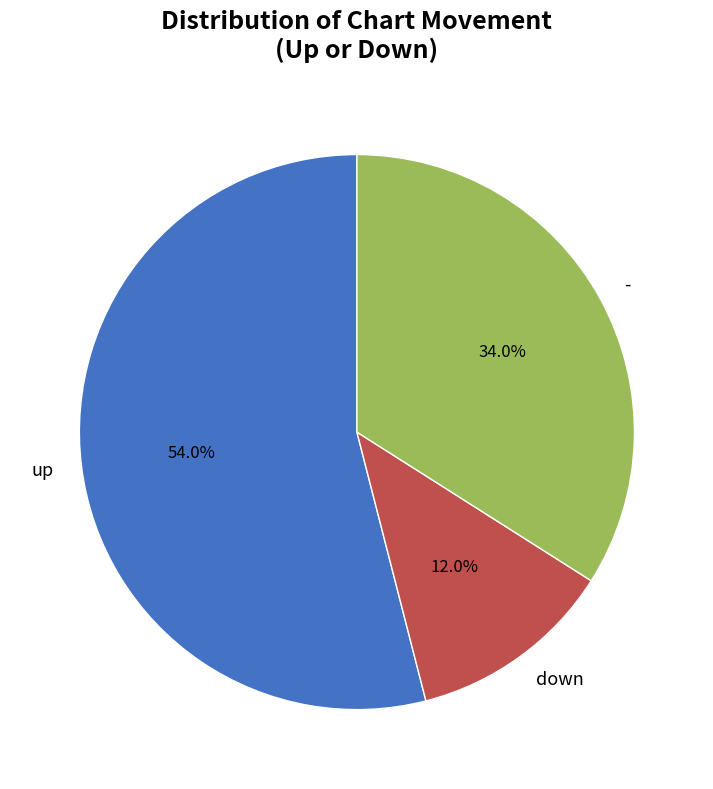

Combined, do up and down account for over 50%?

Yes